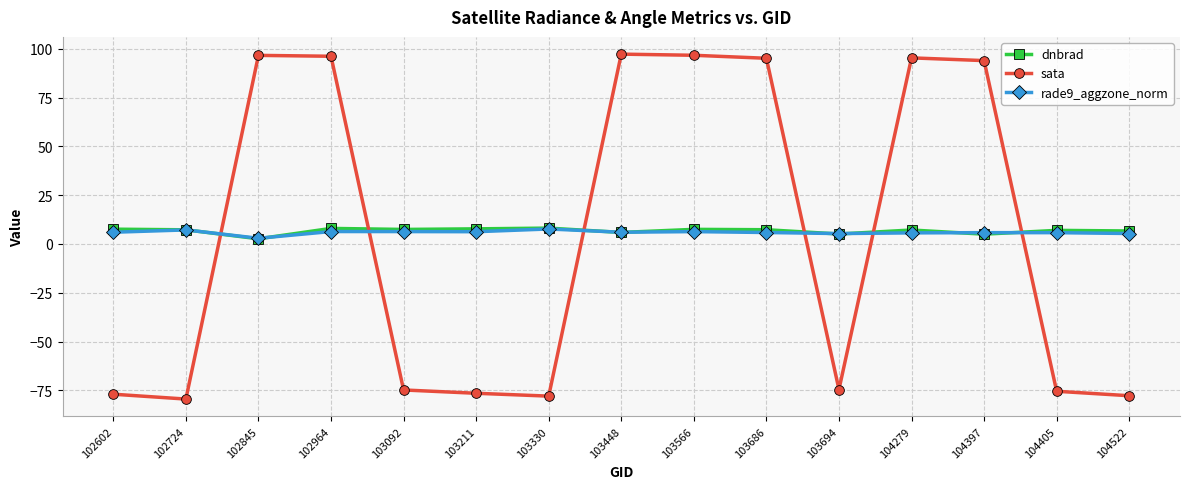

At how many categories does at least one series exceed 34?

7